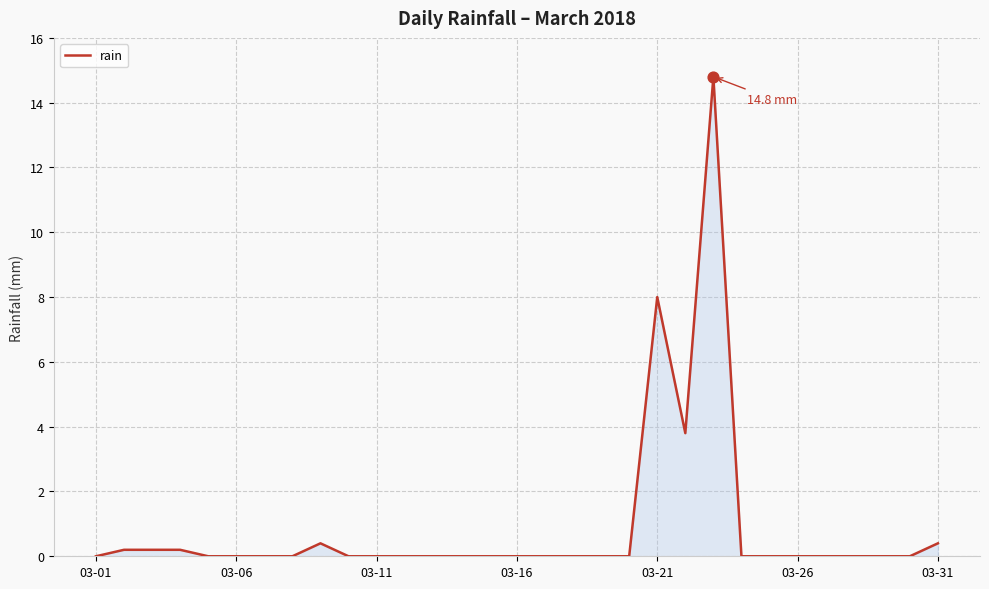

What is the maximum value shown in the chart?

14.8